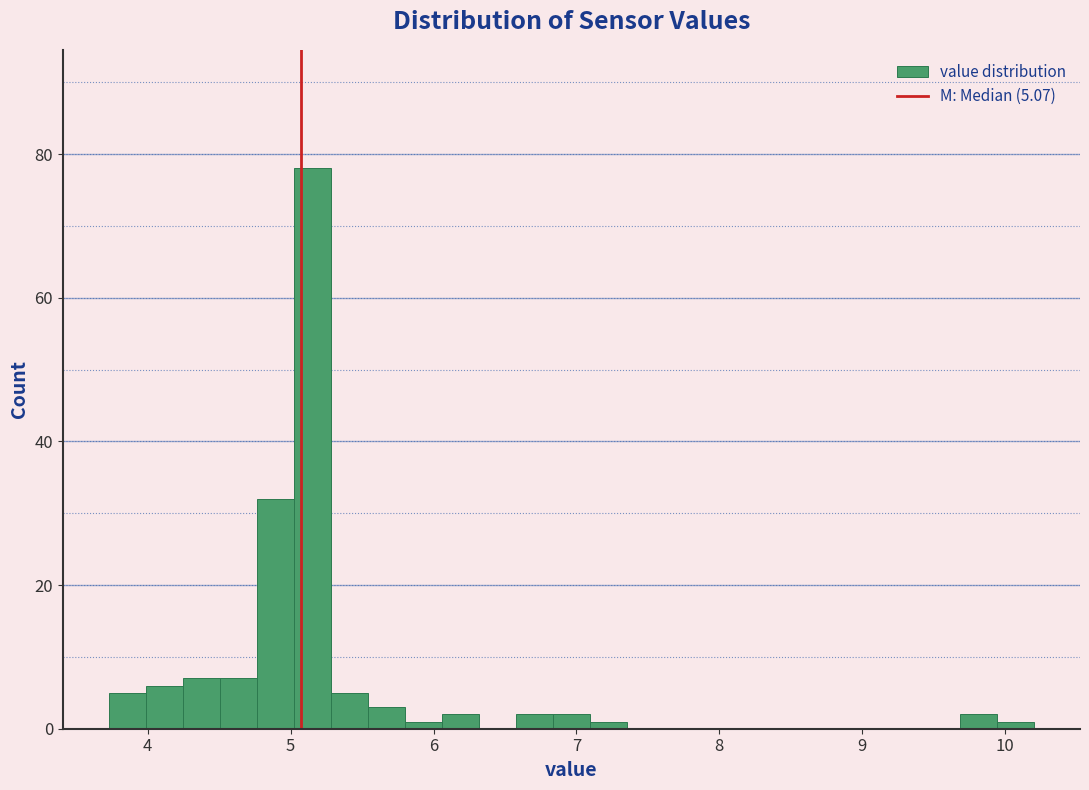

Read against the x-axis, roughly where is the centre of the tallest bar?

5.2